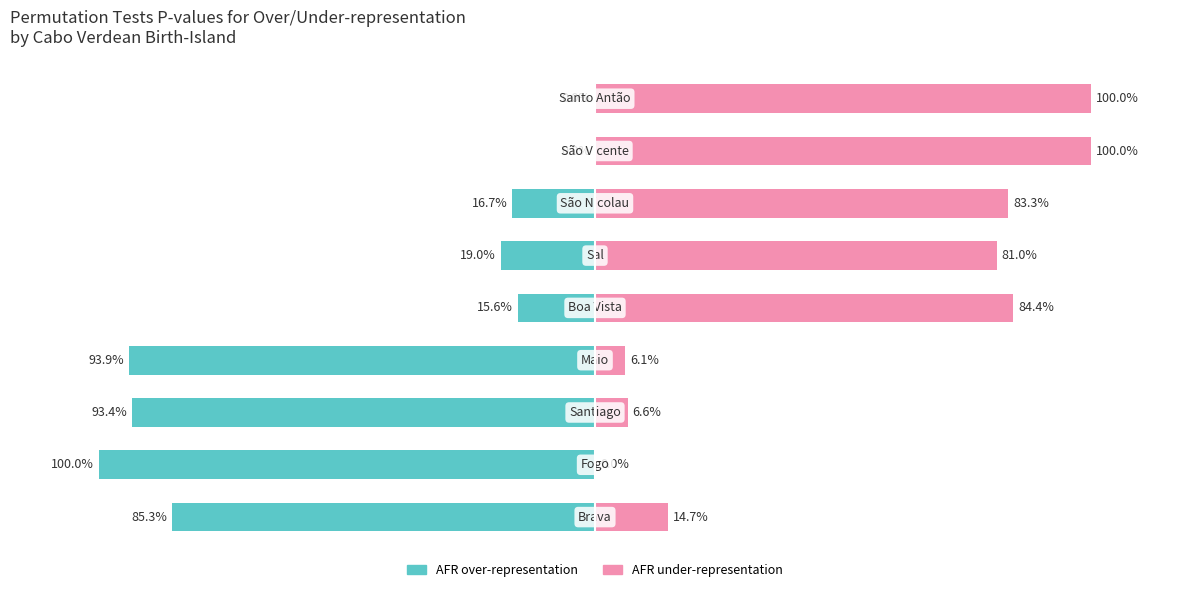

Rank the categories by AFR over-representation value from highest to lowest.

Fogo, Maio, Santiago, Brava, Sal, São Nicolau, Boa Vista, Santo Antão, São Vicente